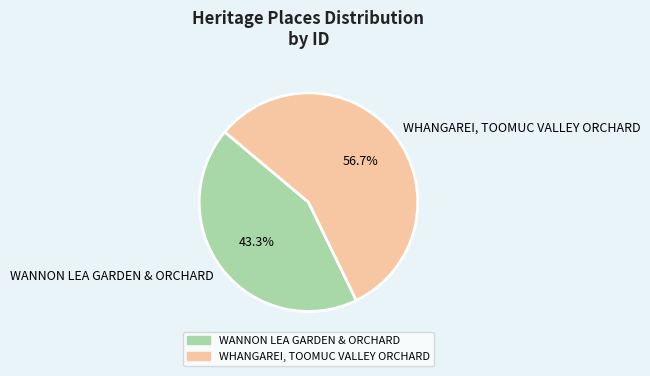

Count the number of slices in the pie.

2